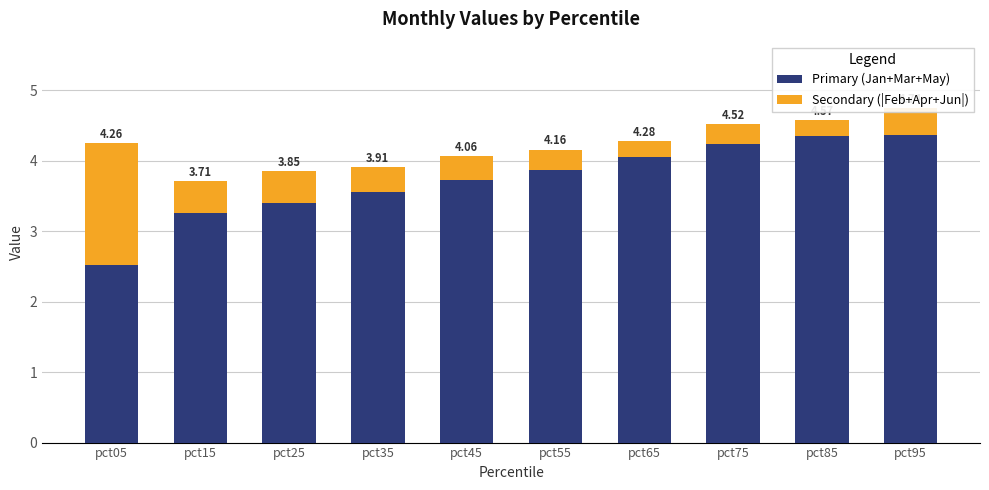

What is the difference between the Primary (Jan+Mar+May) values at pct95 and pct25?

1.0